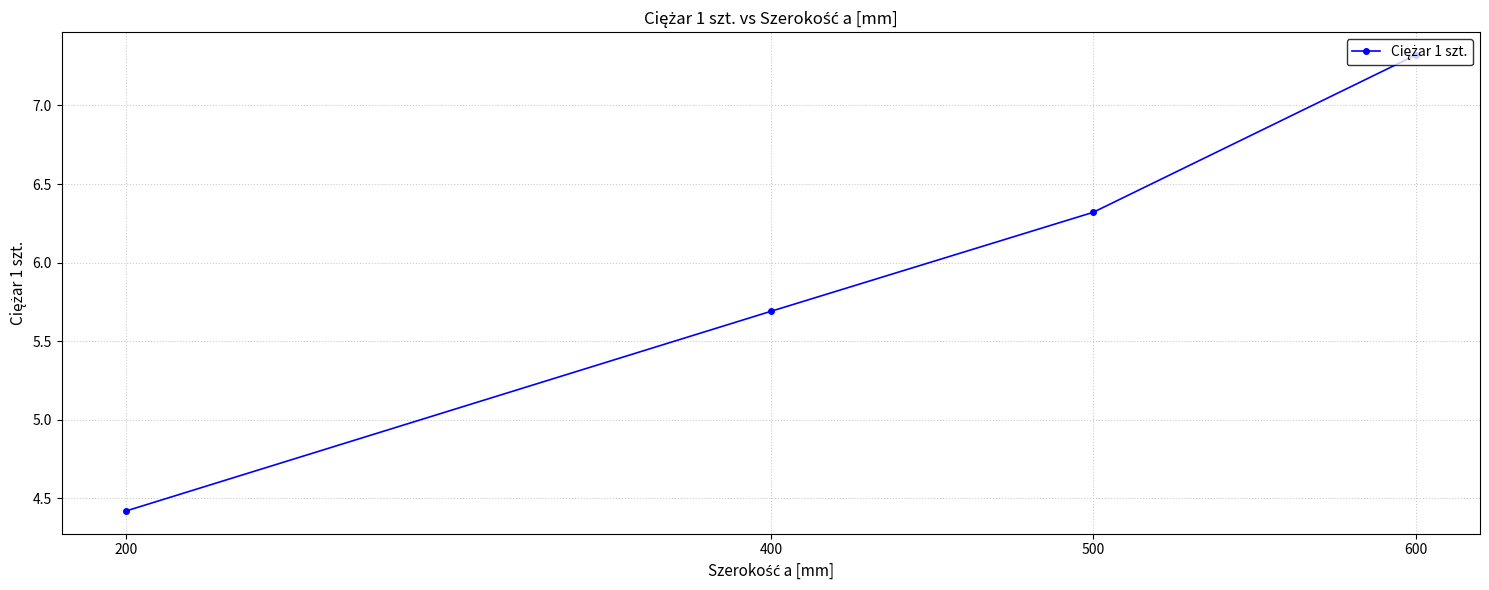

List the labels in order of value, largest first.

600, 500, 400, 200